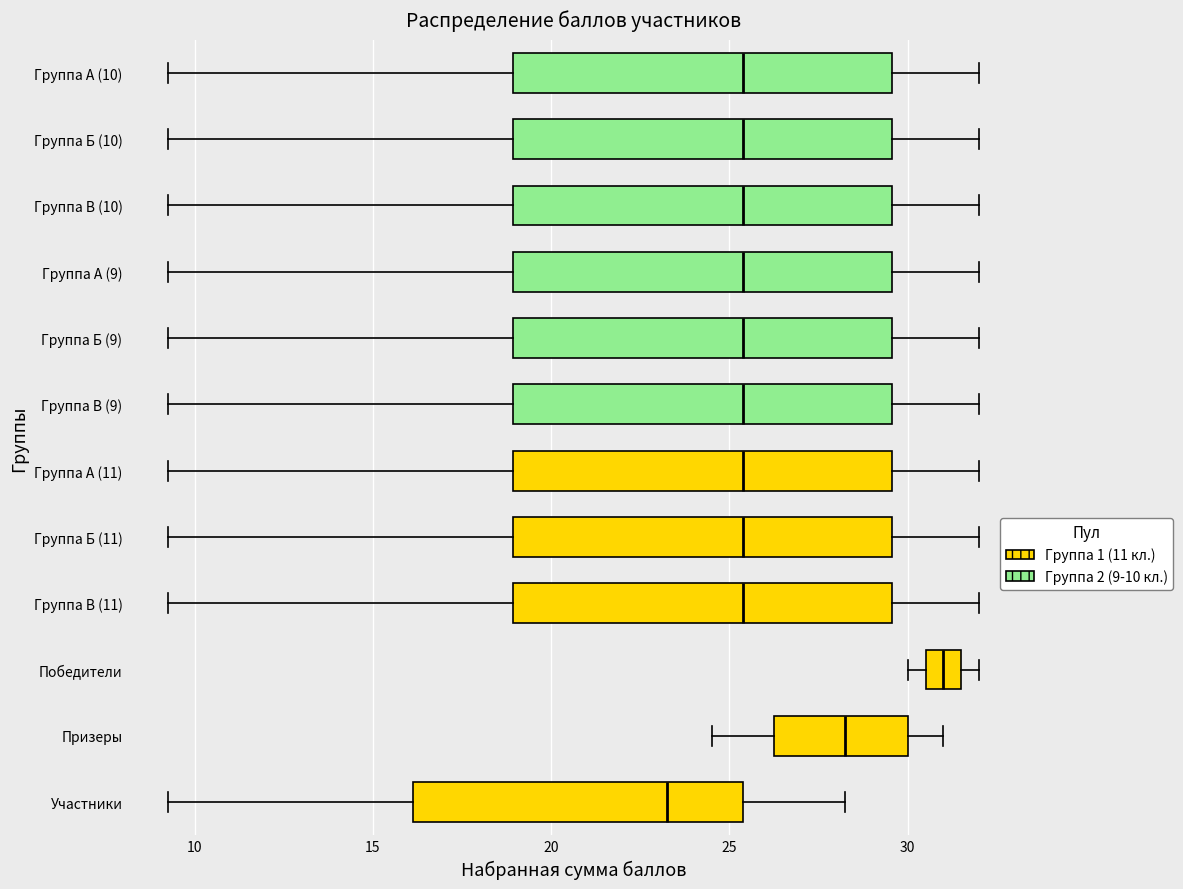

Reading bottom to top, read every box against the x-axis: the position of its median line, the range the box covers, and the ends of its whiskers. The values are not printed on the chart, so give them approximately, as read against the axis.

Участники: median 23.5, box 16.0 to 25.5, whiskers 9.5 to 28.5
Призеры: median 28.5, box 26.5 to 30.0, whiskers 24.5 to 31.0
Победители: median 31.0, box 30.5 to 31.5, whiskers 30.0 to 32.0
Группа В (11): median 25.5, box 19.0 to 29.5, whiskers 9.5 to 32.0
Группа Б (11): median 25.5, box 19.0 to 29.5, whiskers 9.5 to 32.0
Группа А (11): median 25.5, box 19.0 to 29.5, whiskers 9.5 to 32.0
Группа В (9): median 25.5, box 19.0 to 29.5, whiskers 9.5 to 32.0
Группа Б (9): median 25.5, box 19.0 to 29.5, whiskers 9.5 to 32.0
Группа А (9): median 25.5, box 19.0 to 29.5, whiskers 9.5 to 32.0
Группа В (10): median 25.5, box 19.0 to 29.5, whiskers 9.5 to 32.0
Группа Б (10): median 25.5, box 19.0 to 29.5, whiskers 9.5 to 32.0
Группа А (10): median 25.5, box 19.0 to 29.5, whiskers 9.5 to 32.0